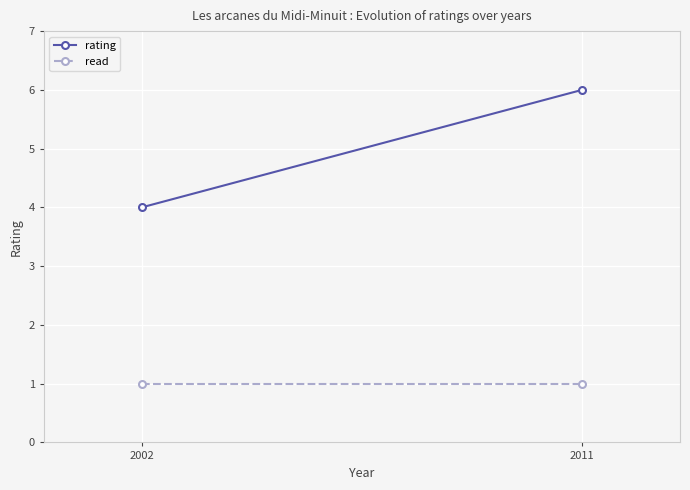

How many lines are shown in the chart?

2